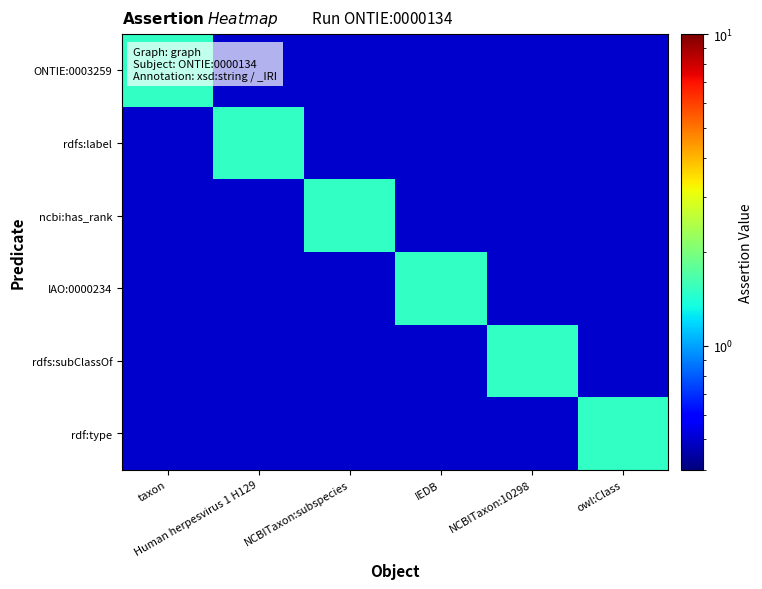

Rank the series at NCBITaxon:subspecies from lowest to highest value.

ONTIE:0003259, rdfs:label, IAO:0000234, rdfs:subClassOf, rdf:type, ncbi:has_rank